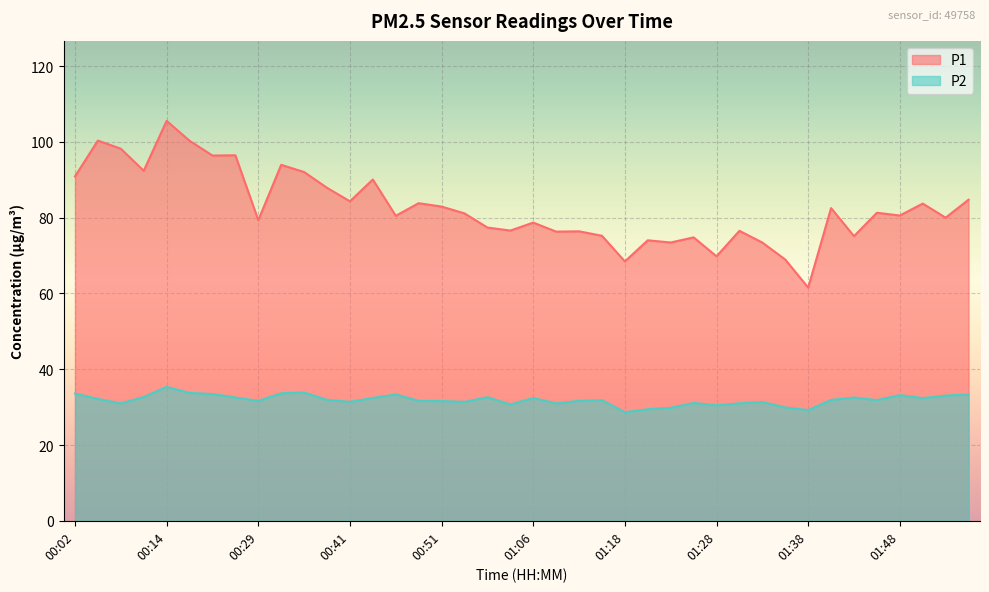

Rank the series by their maximum value, from lowest to highest.

P2, P1